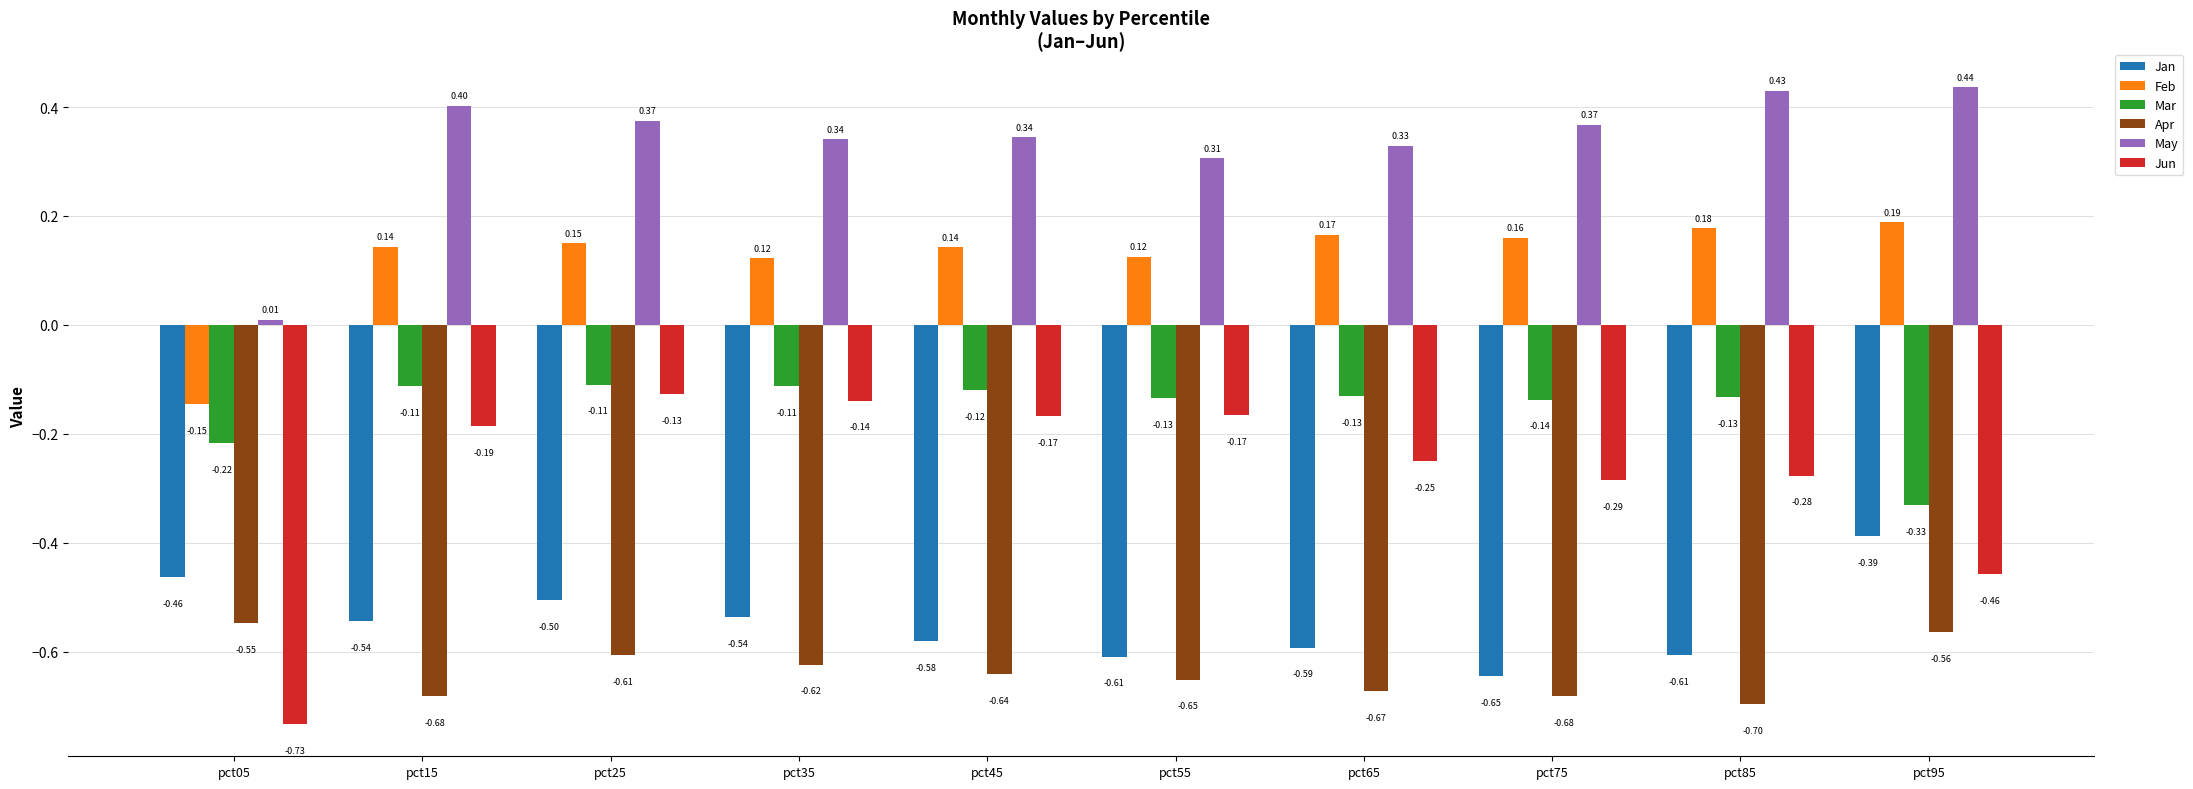

Where is May nearest to the value 0?

pct05